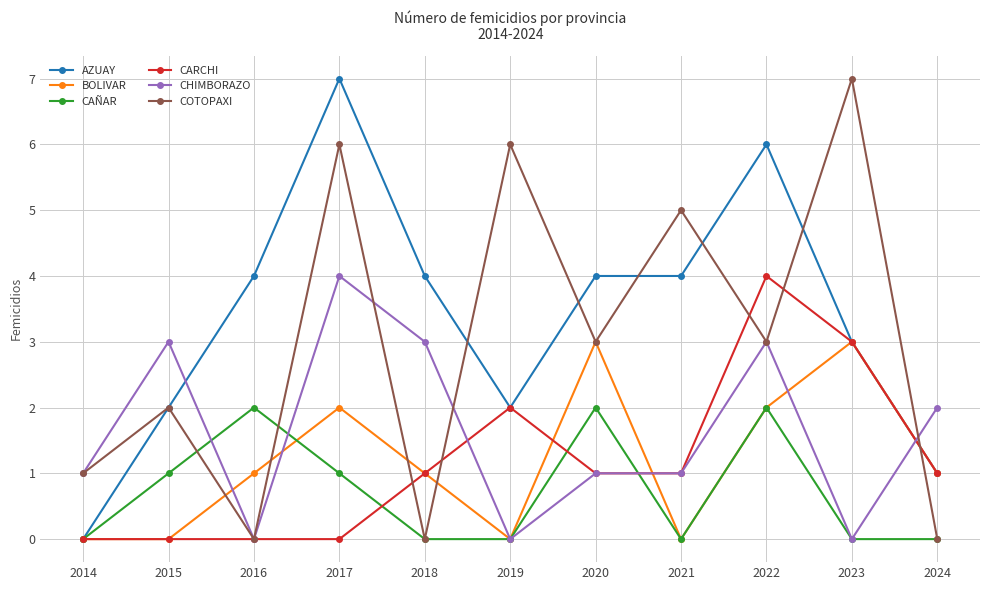

True or false: CARCHI has more than 0 points higher than both neighbors.

True